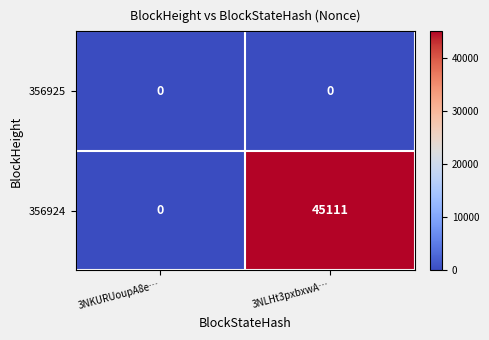

Reading left to right, transcribe all the data shown in this chart.

356925: 3NKURUoupA8e…=0	3NLHt3pxbxwA…=0
356924: 3NKURUoupA8e…=0	3NLHt3pxbxwA…=45111